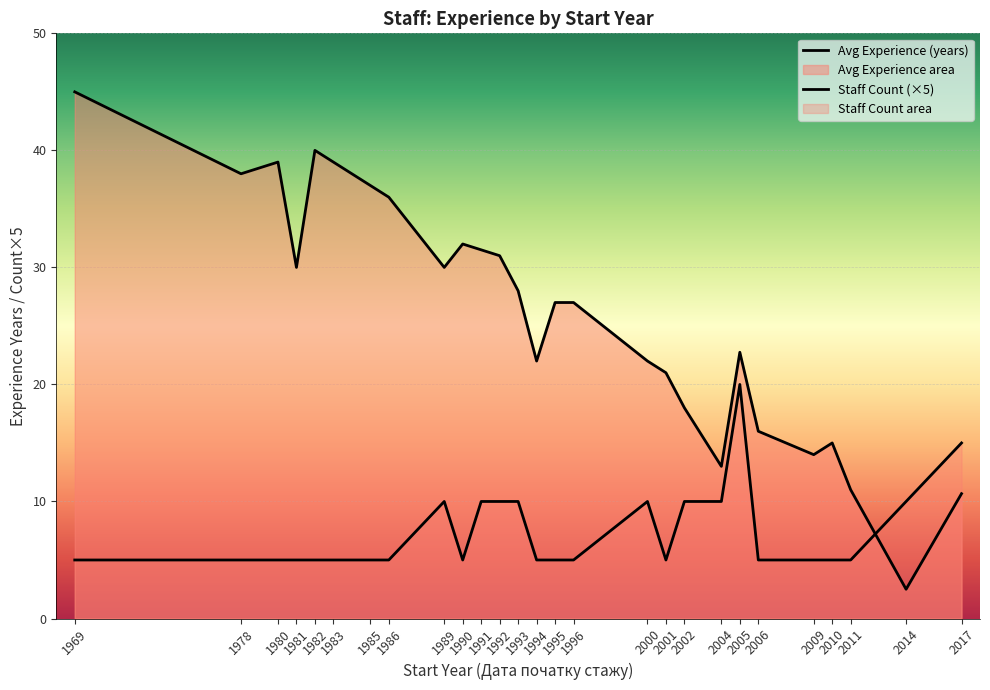

What is the difference between the highest and lowest values at 1980?

34.0